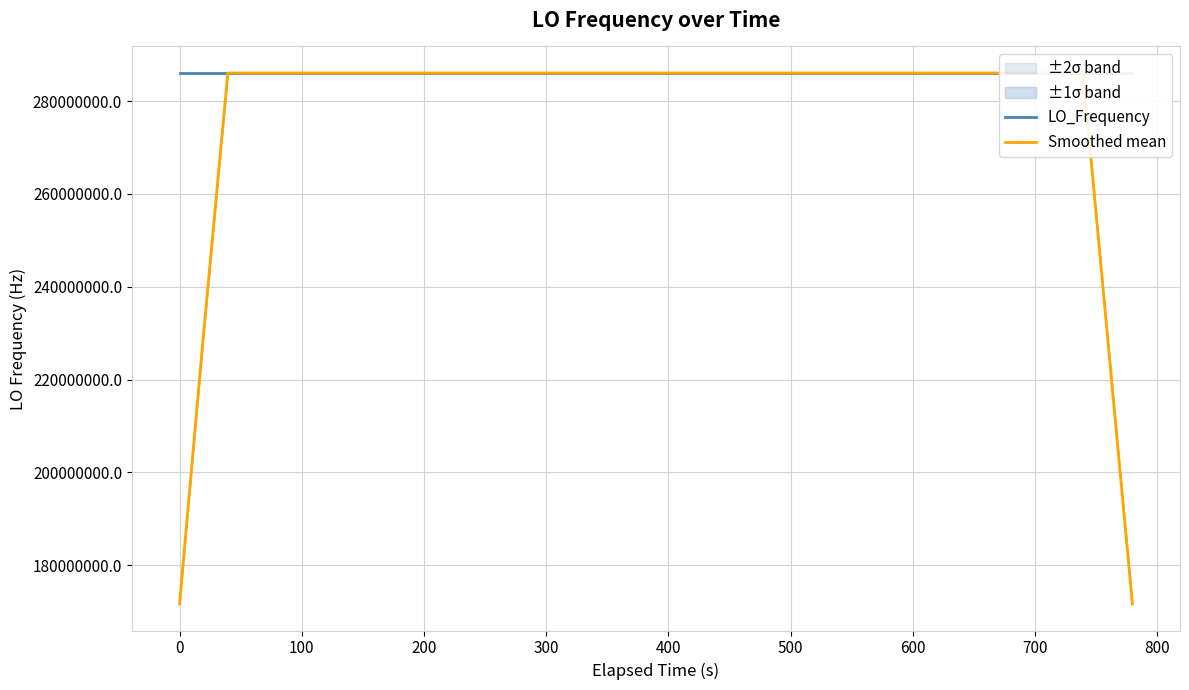

List the series in order of their peak value, highest first.

LO_Frequency, Smoothed mean